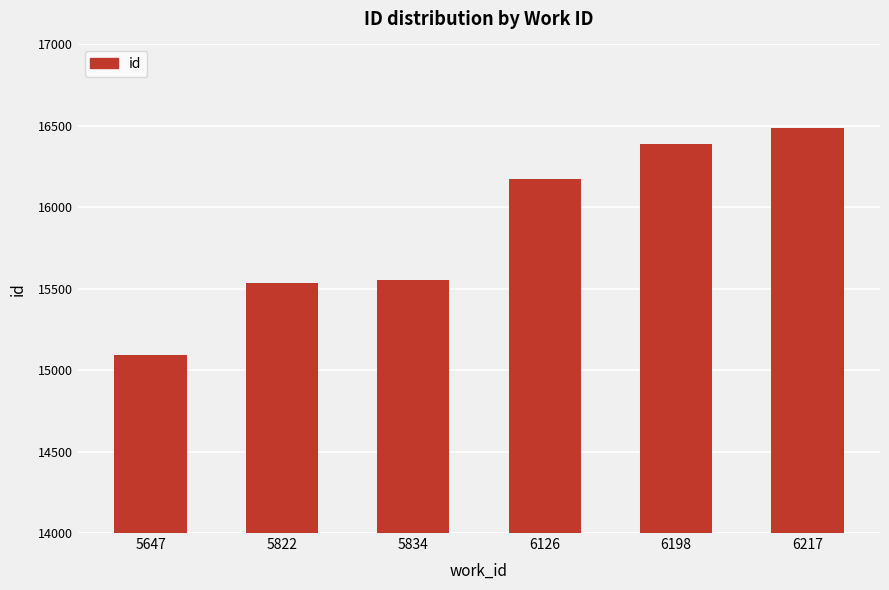

Reading left to right, transcribe all the data shown in this chart.

5647=15094	5822=15538	5834=15556	6126=16171	6198=16388	6217=16487